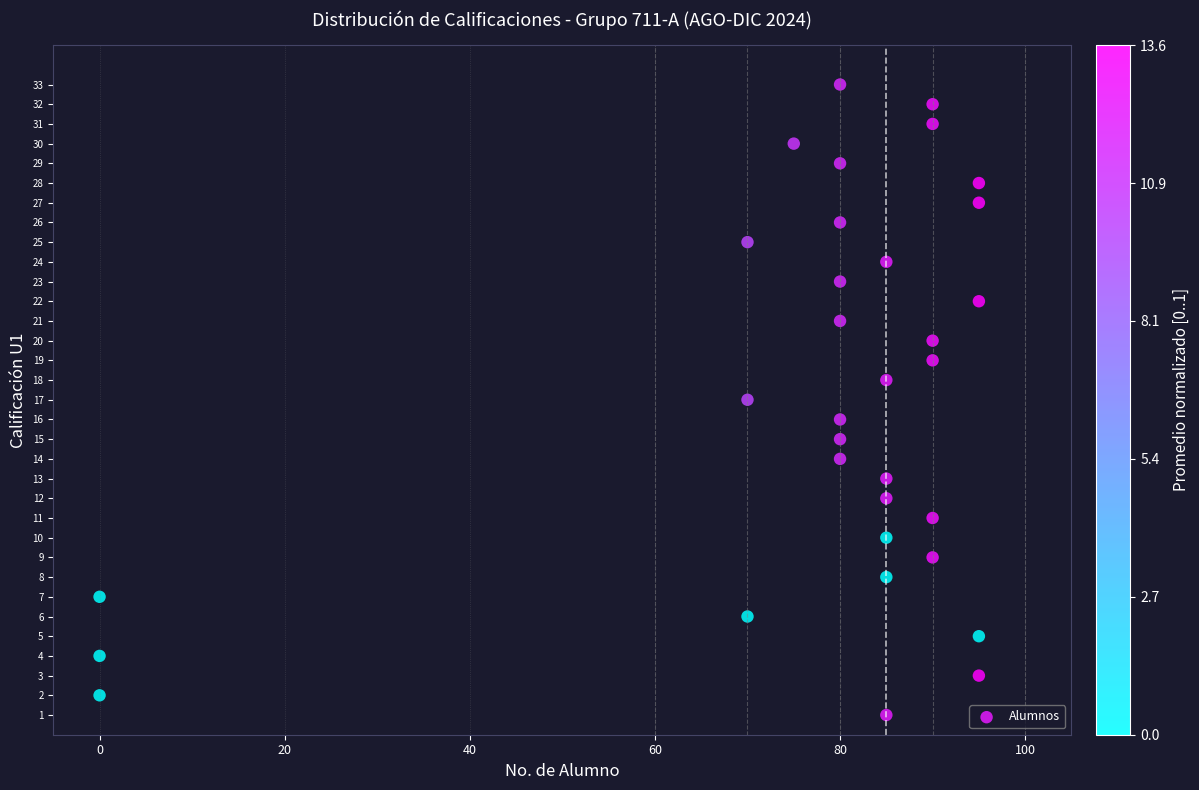

What is the range of Y values (max minus min)?

32